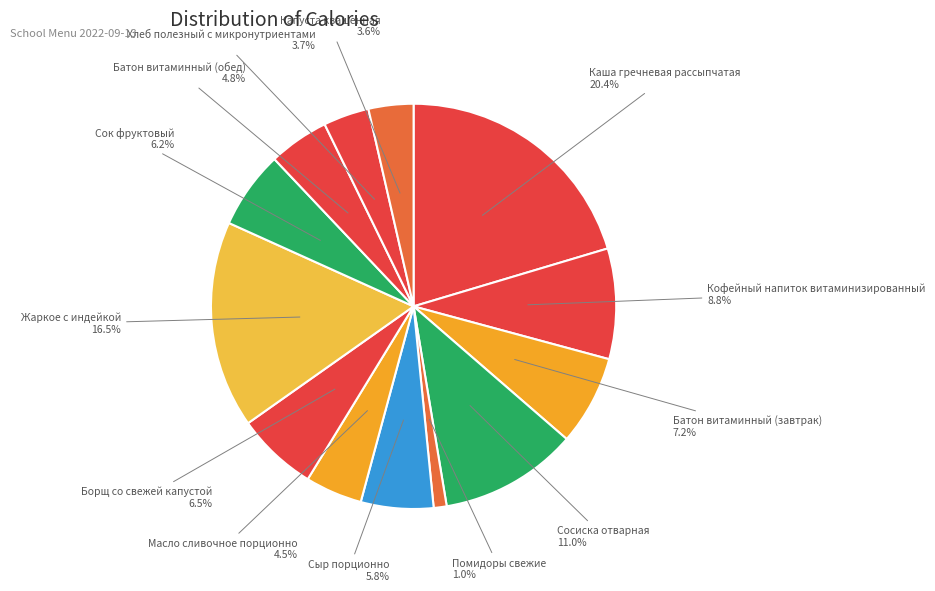

What percentage do Сосиска отварная and Сыр порционно together represent?

16.8%